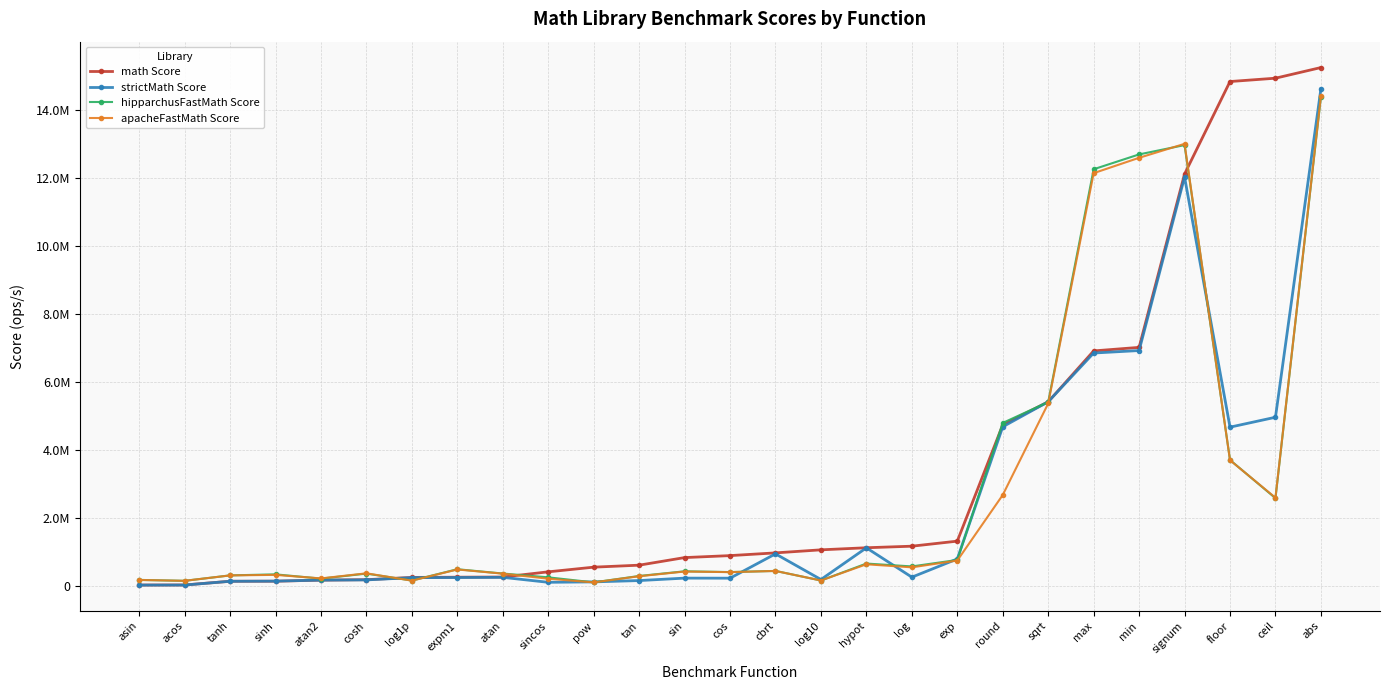

Is it true that strictMath Score equals 14612483.3 at abs?

True